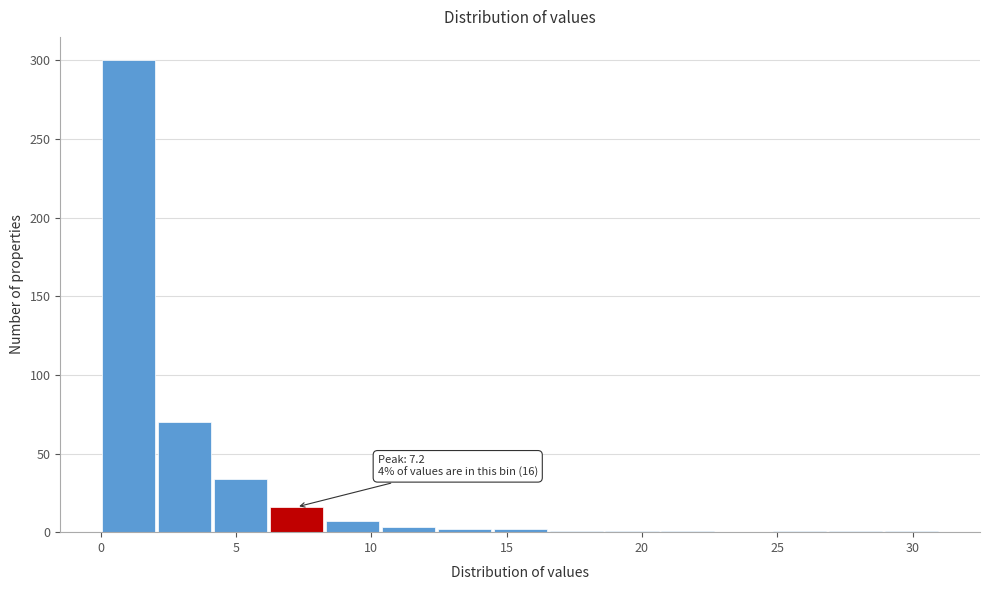

Over which range of the x-axis is the bar tallest?

0.0 to 2.0